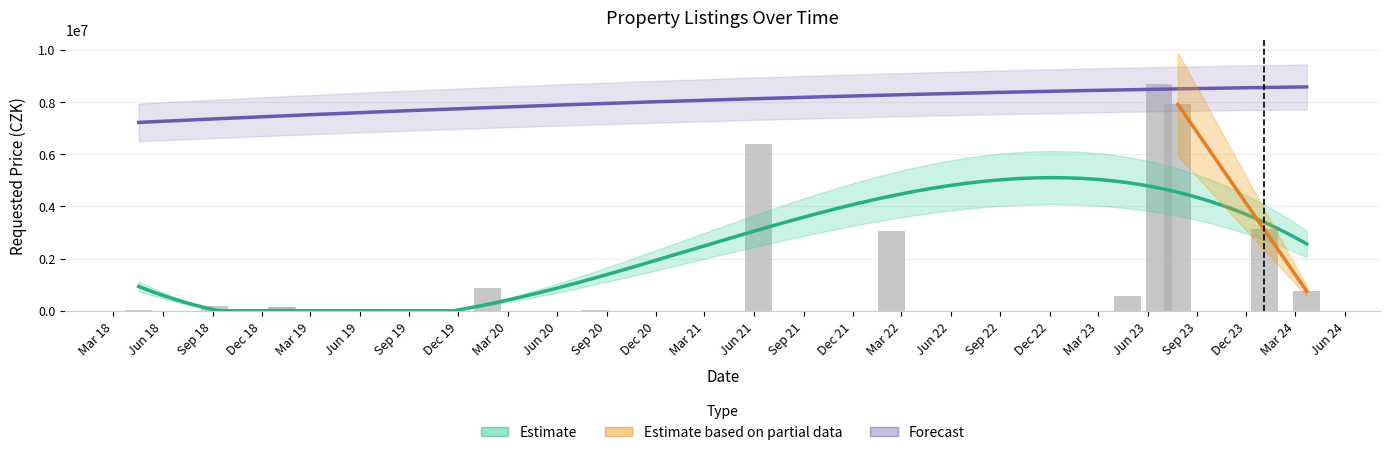

Between 2019-06-12 and 2023-06-22, which is larger?

2023-06-22